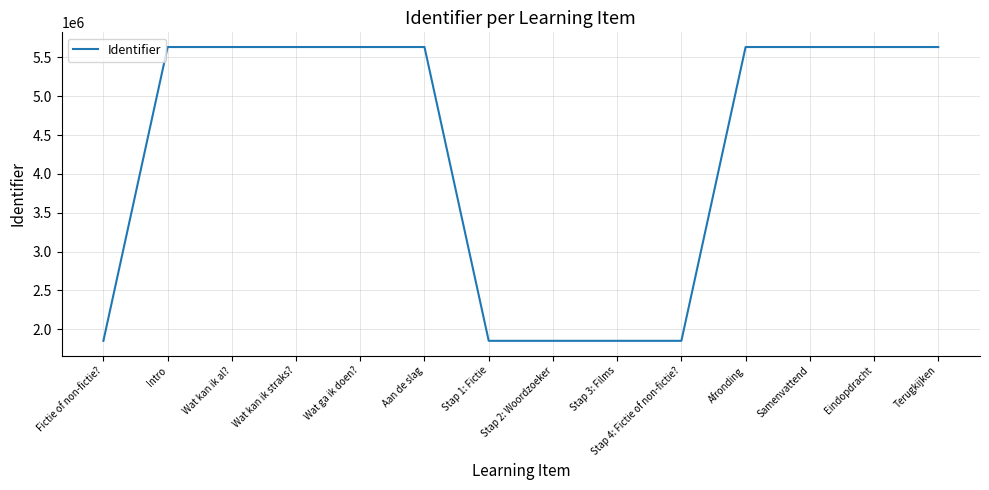

What value does the data have at Intro?

5633436